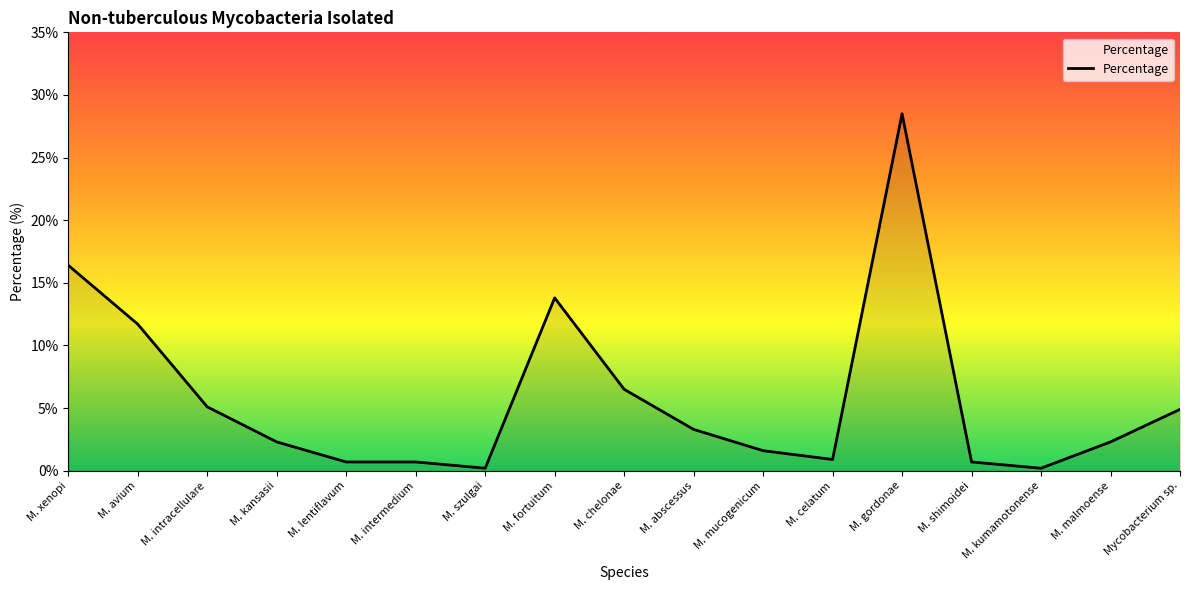

What position from the left is M. malmoense?

16